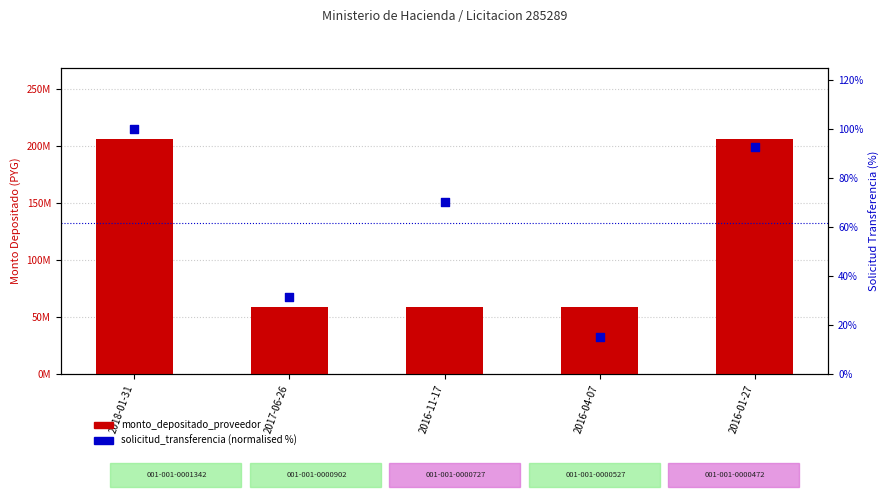

Which series has the widest spread of Y values?

monto_depositado_proveedor